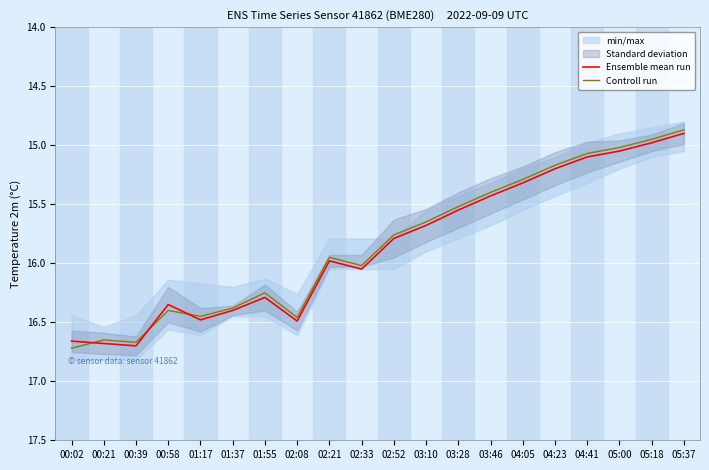

At which category is the sum across all series the highest?

00:02